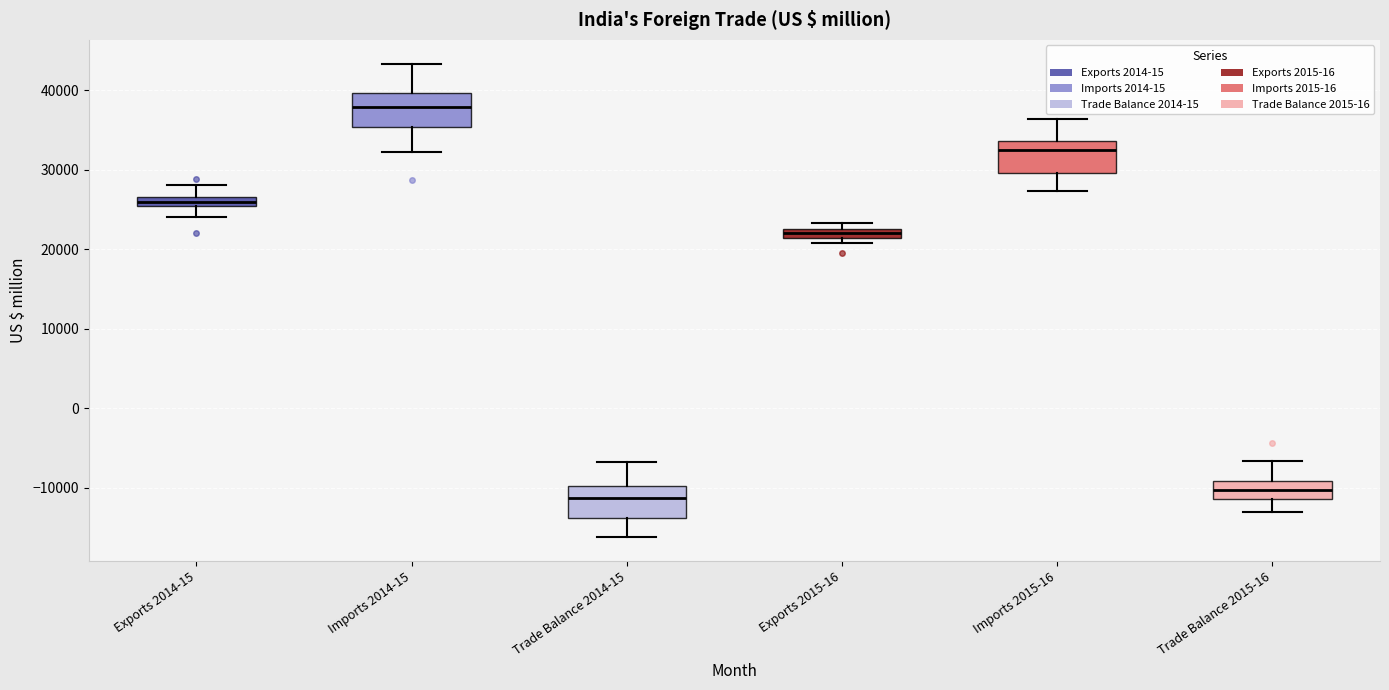

Which box has the highest median line?

Imports 2014-15